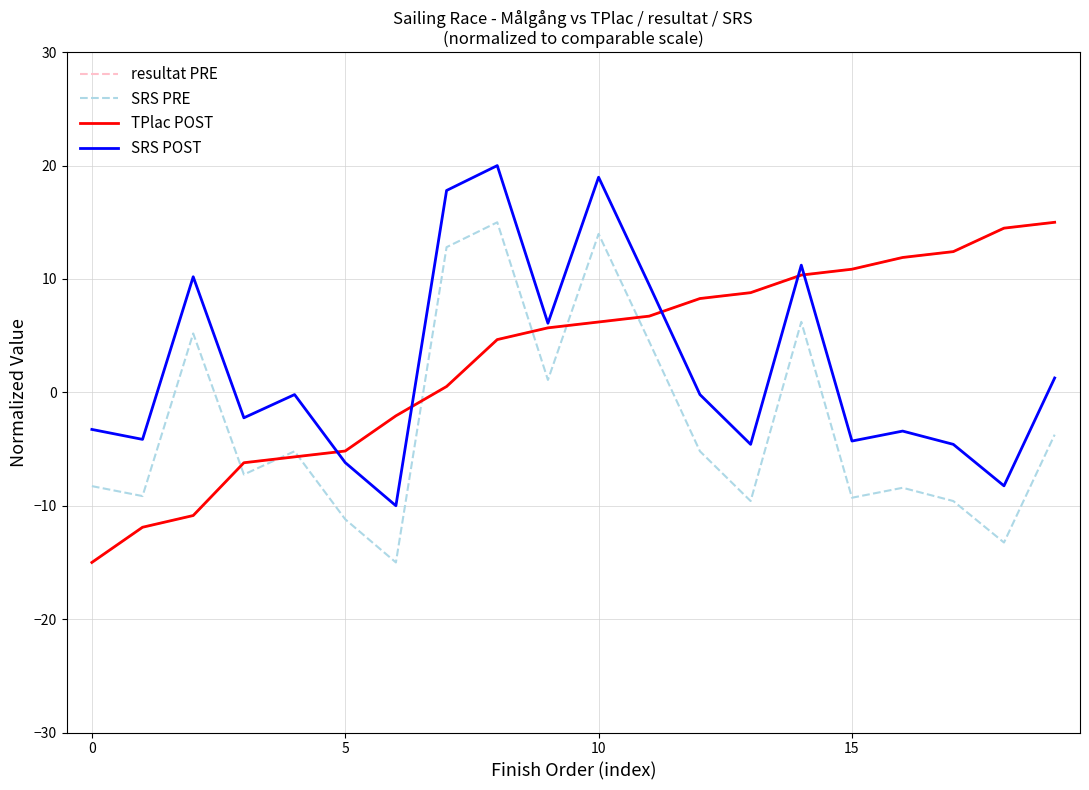

What is the highest value of the TPlac POST series?

15.0